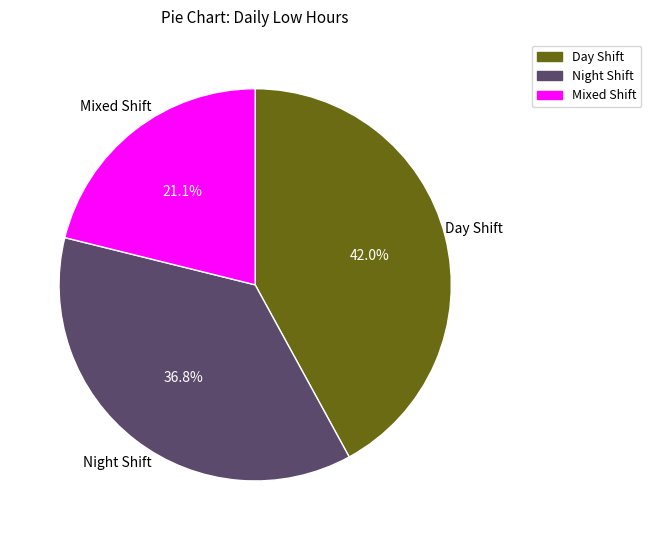

Rank the categories by value from lowest to highest.

Mixed Shift, Night Shift, Day Shift